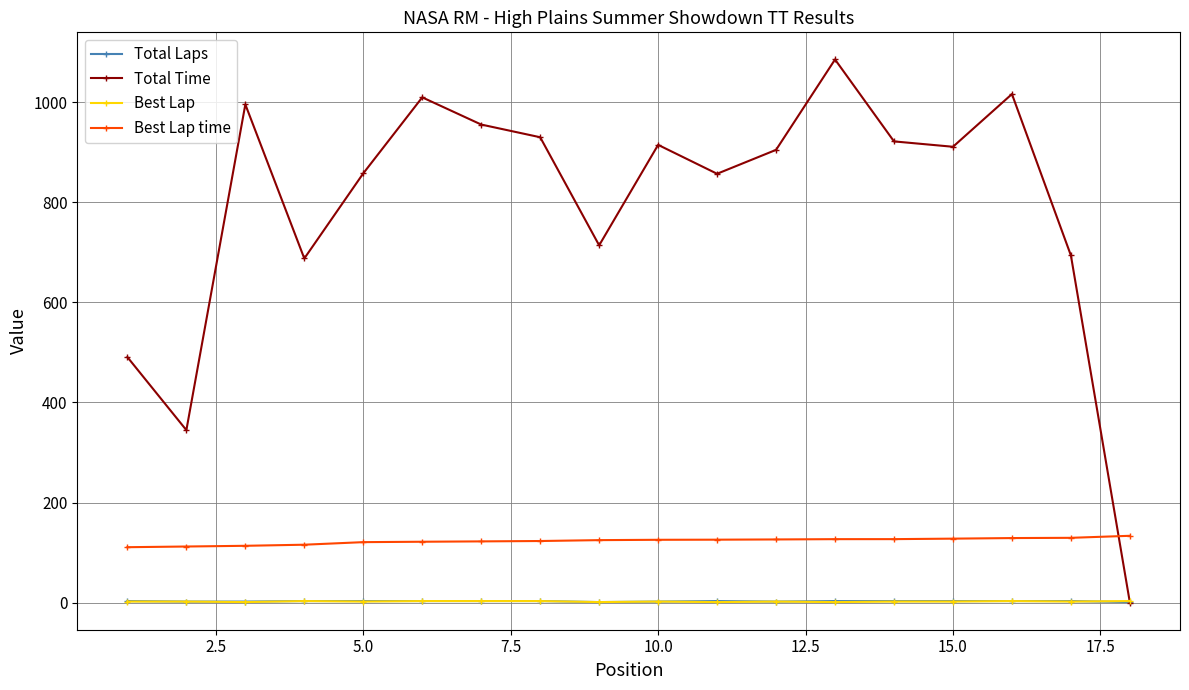

At how many categories does at least one series exceed 529?

15